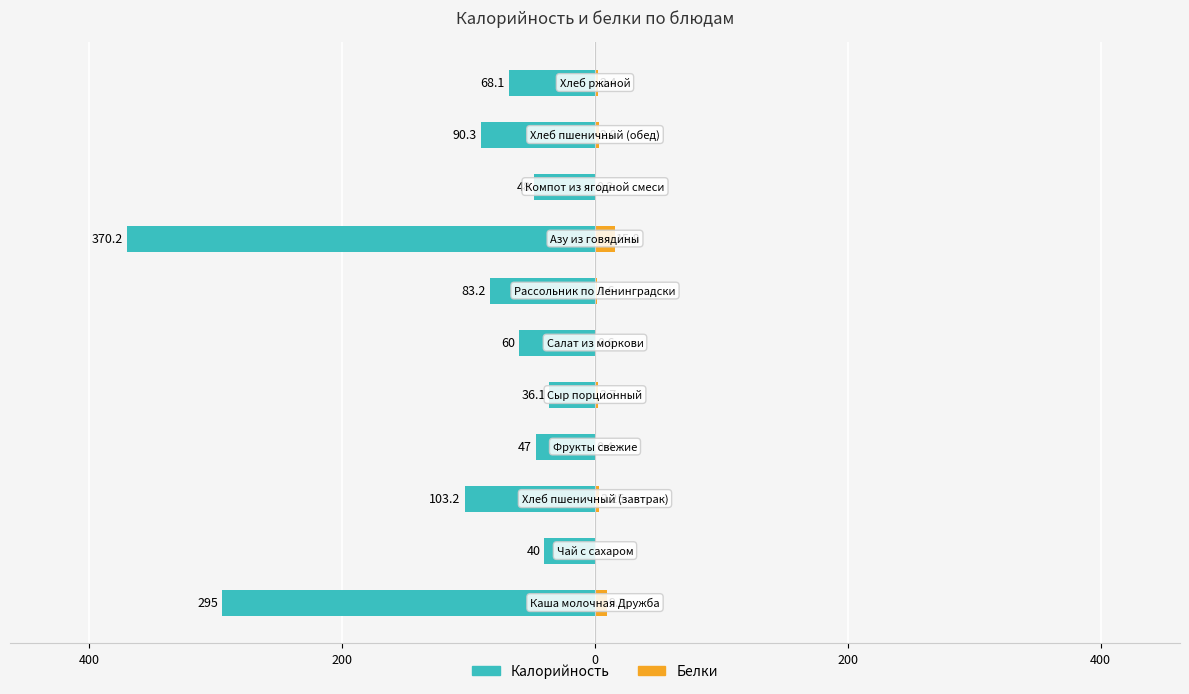

What is the sum of all Калорийность values?

-1241.1